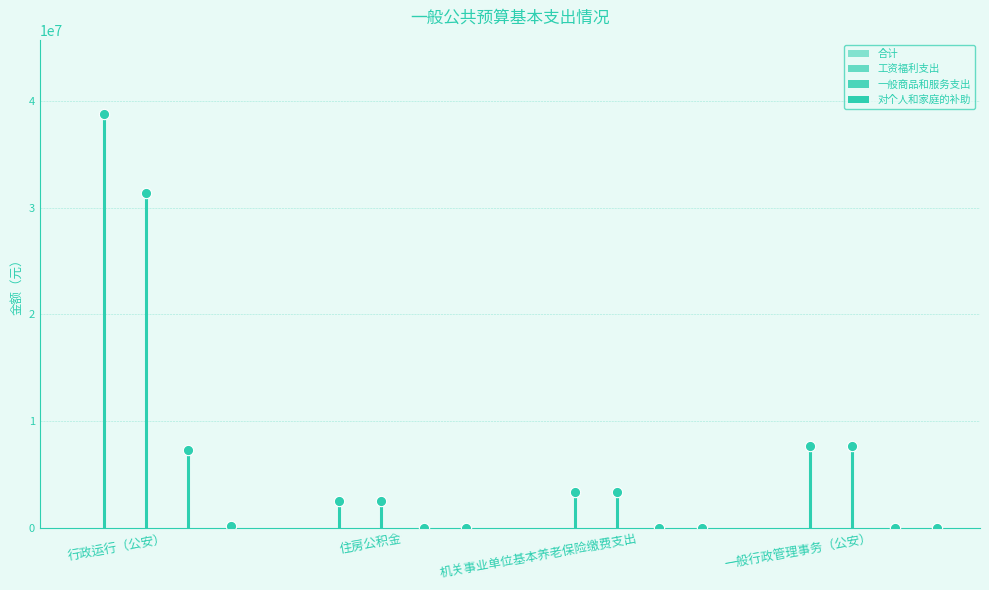

Is the value of 合计 at 行政运行（公安） greater than the value of 对个人和家庭的补助 at 行政运行（公安）?

Yes